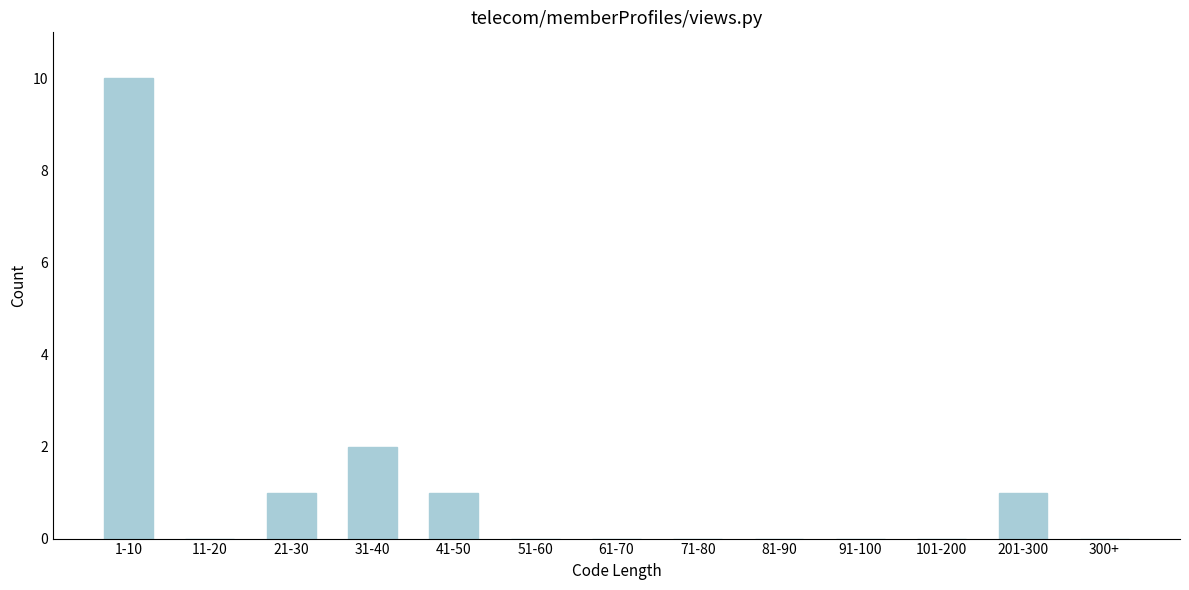

Reading left to right, extract all data points from this chart.

1-10=10	11-20=0	21-30=1	31-40=2	41-50=1	51-60=0	61-70=0	71-80=0	81-90=0	91-100=0	101-200=0	201-300=1	300+=0